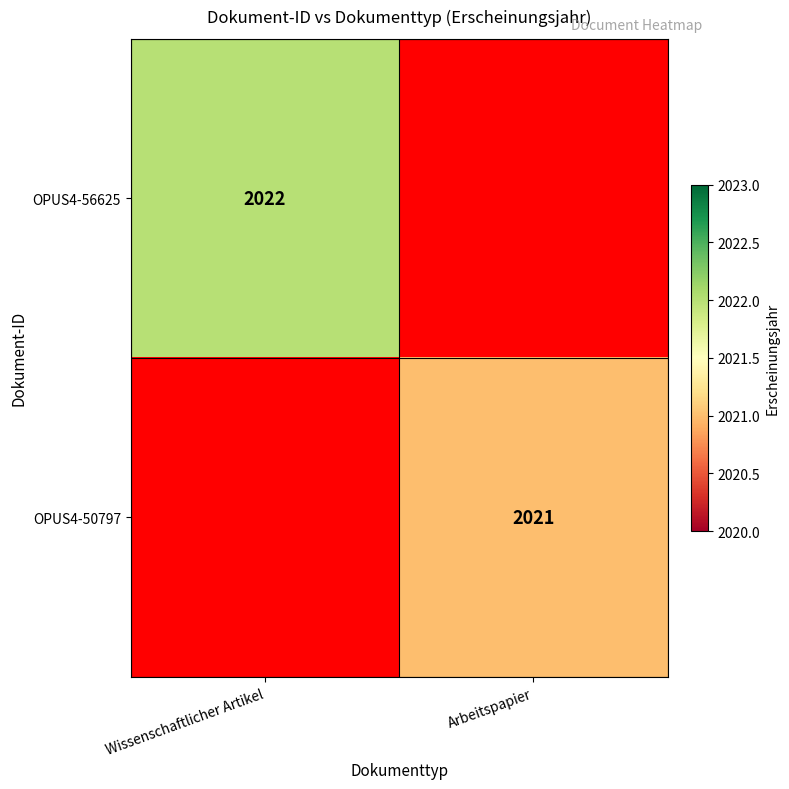

Which label corresponds to the smallest value in the chart?

Arbeitspapier